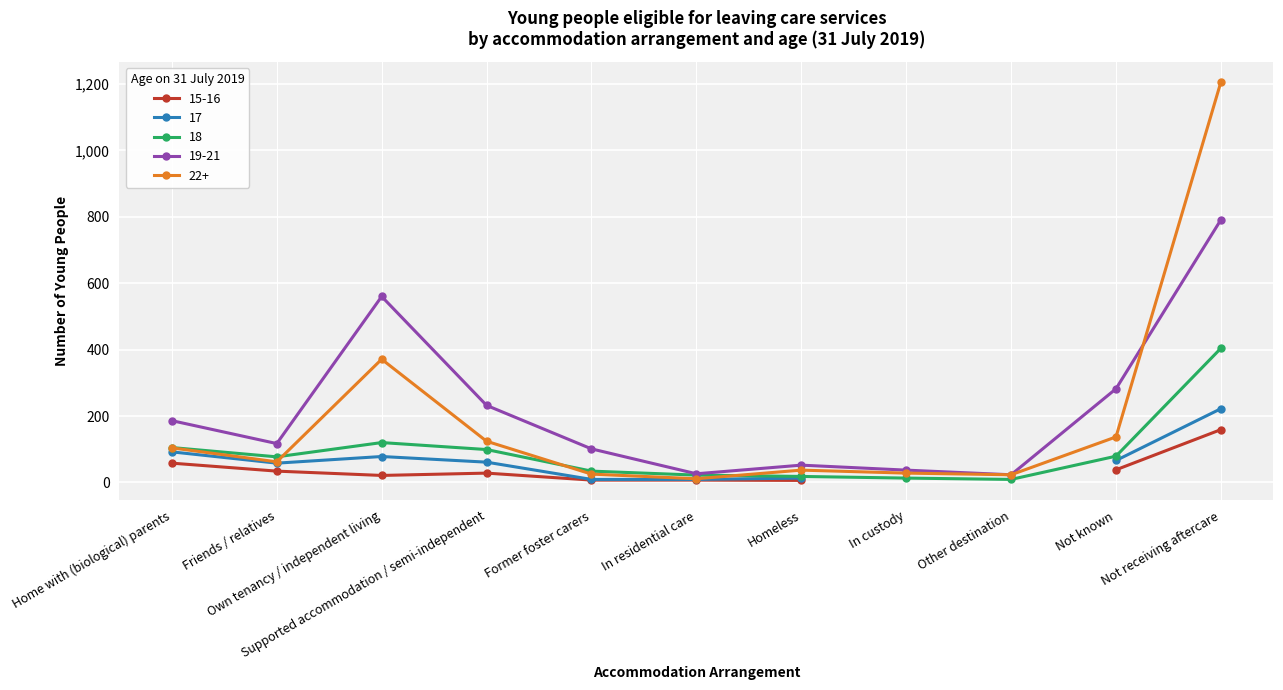

Does the chart display data point markers on the line(s)?

Yes